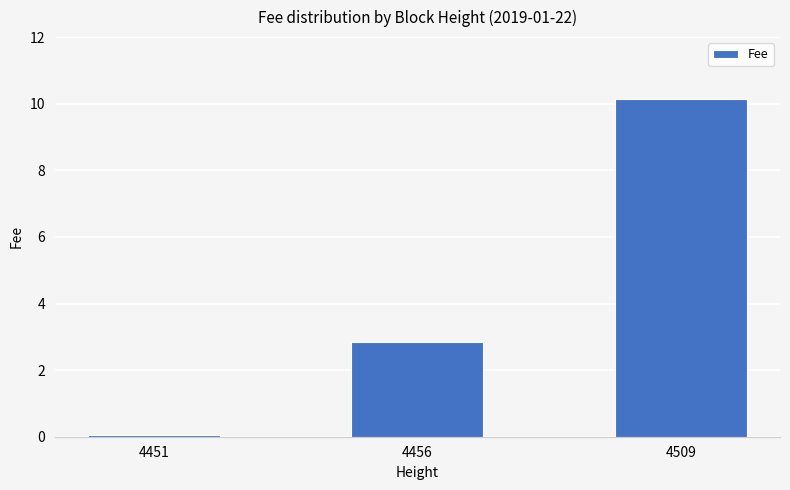

How many data points are above 2?

2